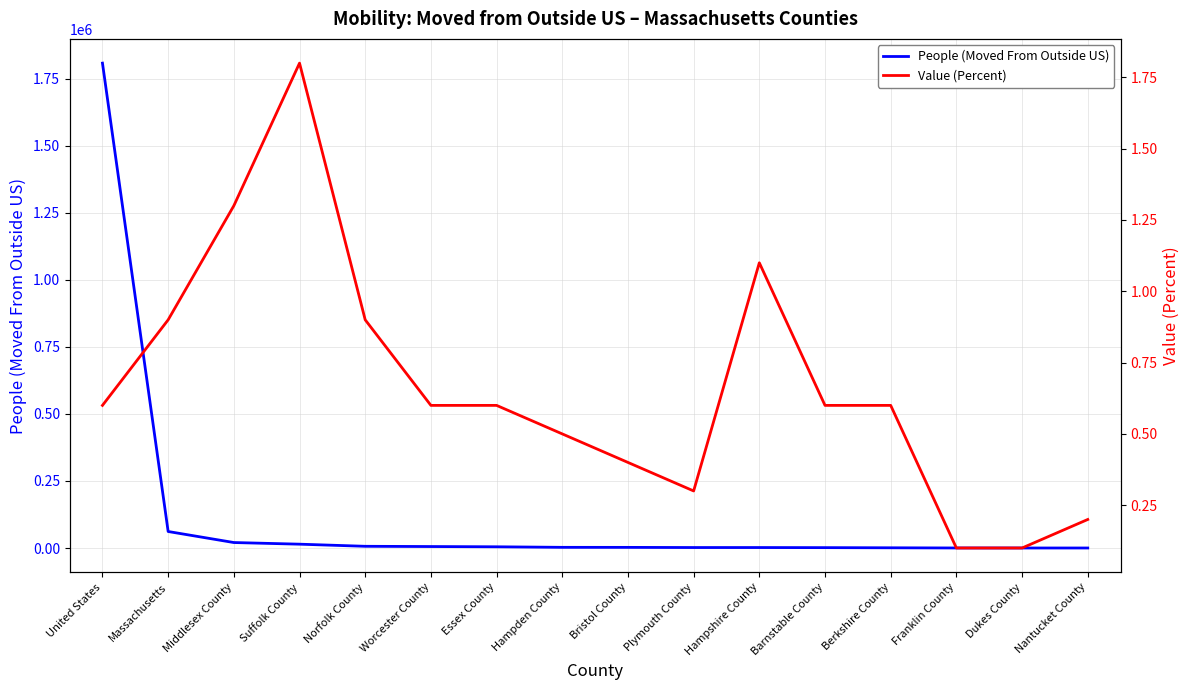

Is it true that People (Moved From Outside US) equals 1960.7 at Barnstable County?

False